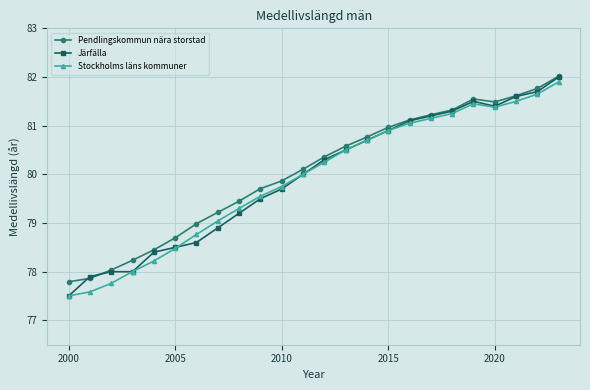

What is the maximum value shown in the chart?

82.0